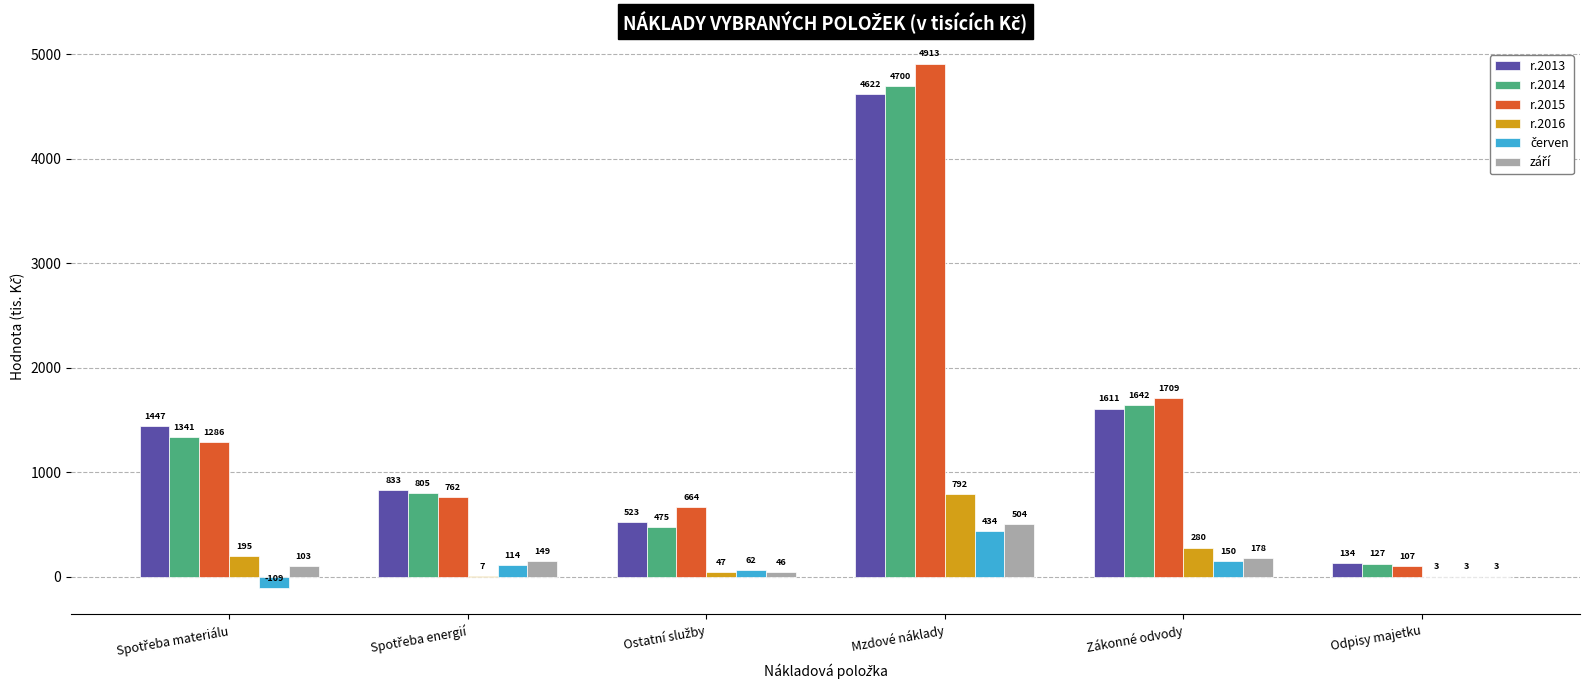

At which category is the sum across all series the highest?

Mzdové náklady